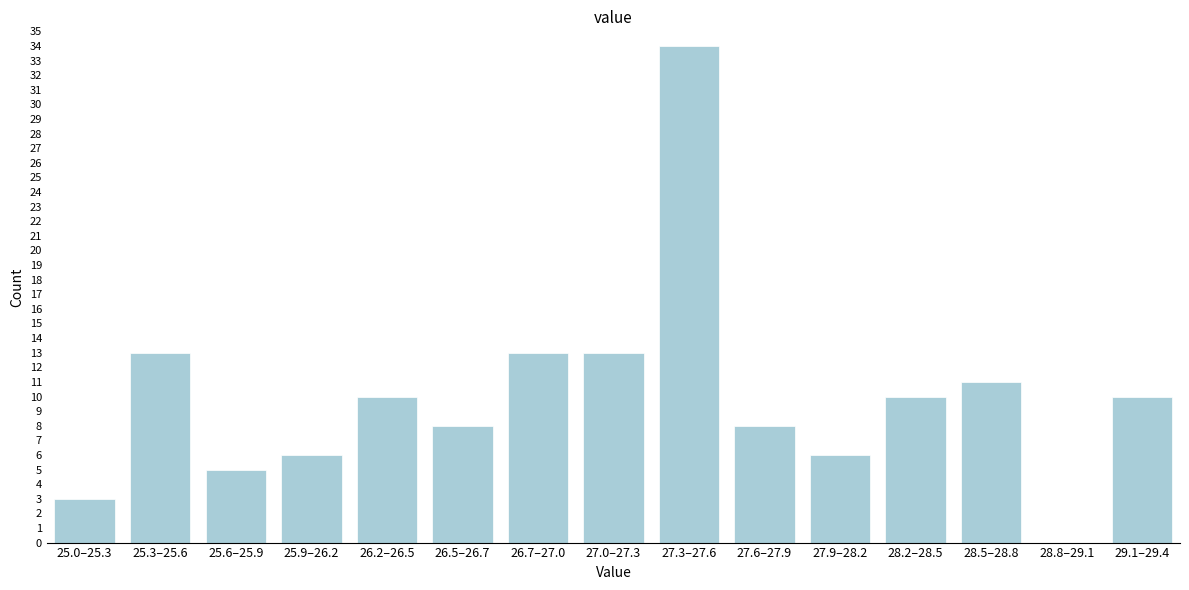

Reading left to right, what are all the values shown in this chart?

25.0–25.3=3	25.3–25.6=13	25.6–25.9=5	25.9–26.2=6	26.2–26.5=10	26.5–26.7=8	26.7–27.0=13	27.0–27.3=13	27.3–27.6=34	27.6–27.9=8	27.9–28.2=6	28.2–28.5=10	28.5–28.8=11	28.8–29.1=0	29.1–29.4=10